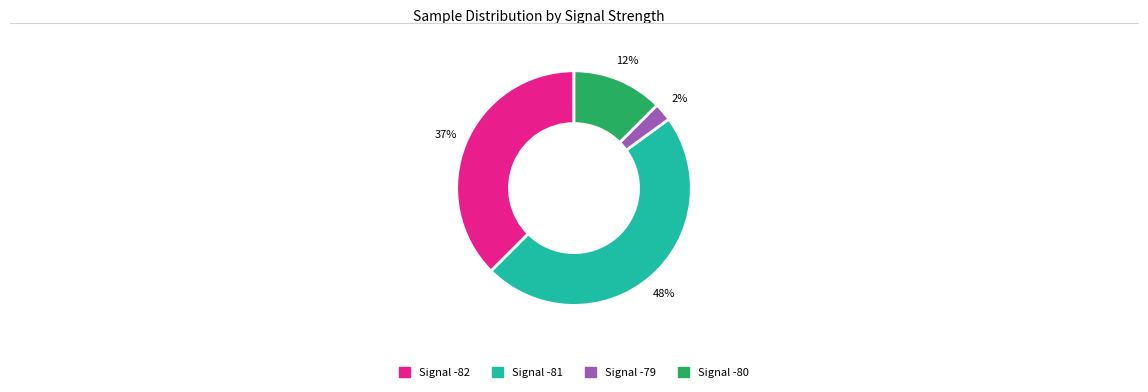

Is there any slice that represents more than half of the pie?

No